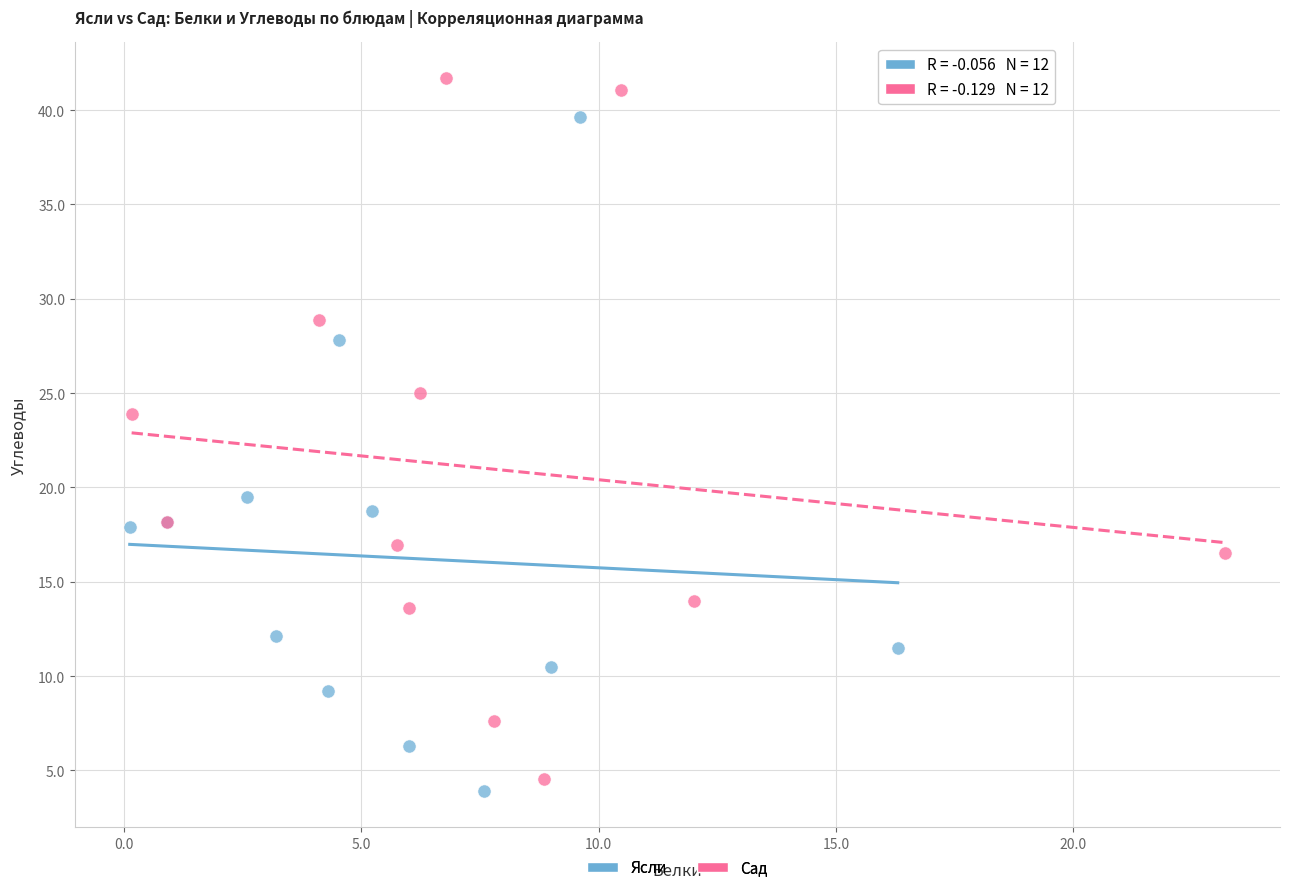

Which series contains the highest Y value?

Сад